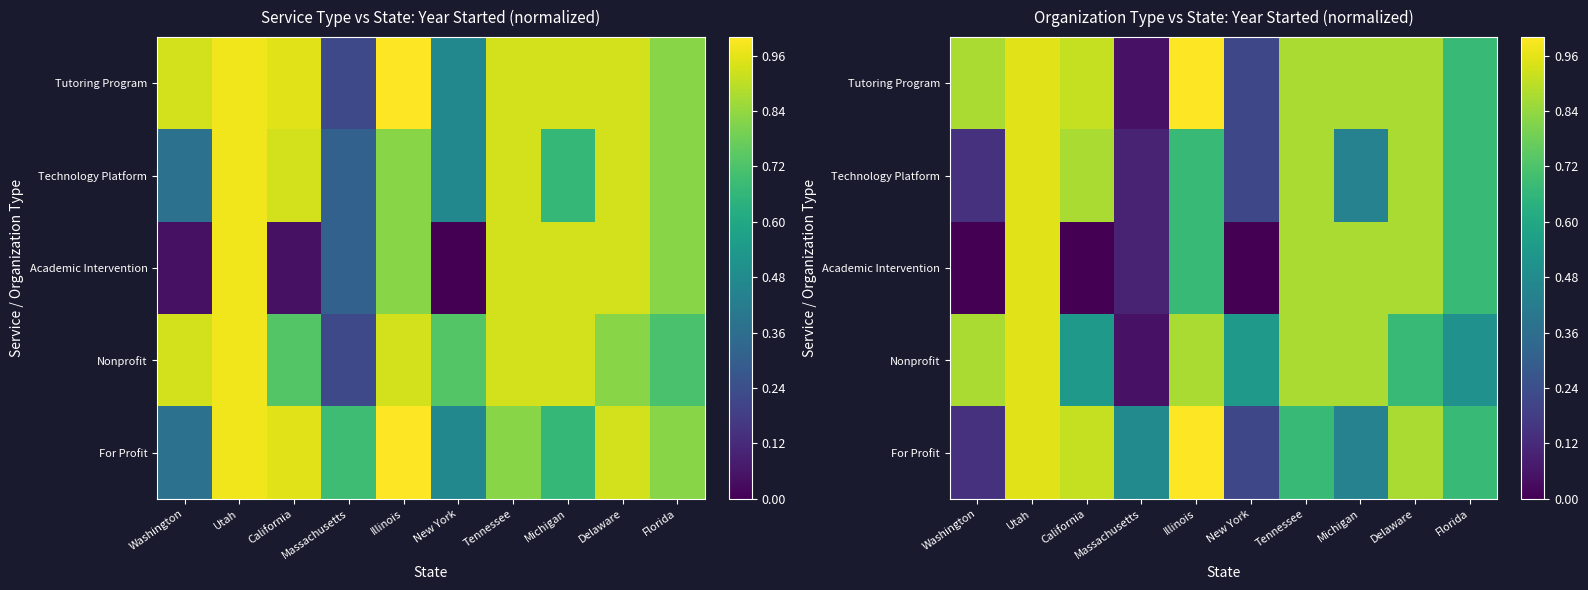

How many series are shown in this chart?

5